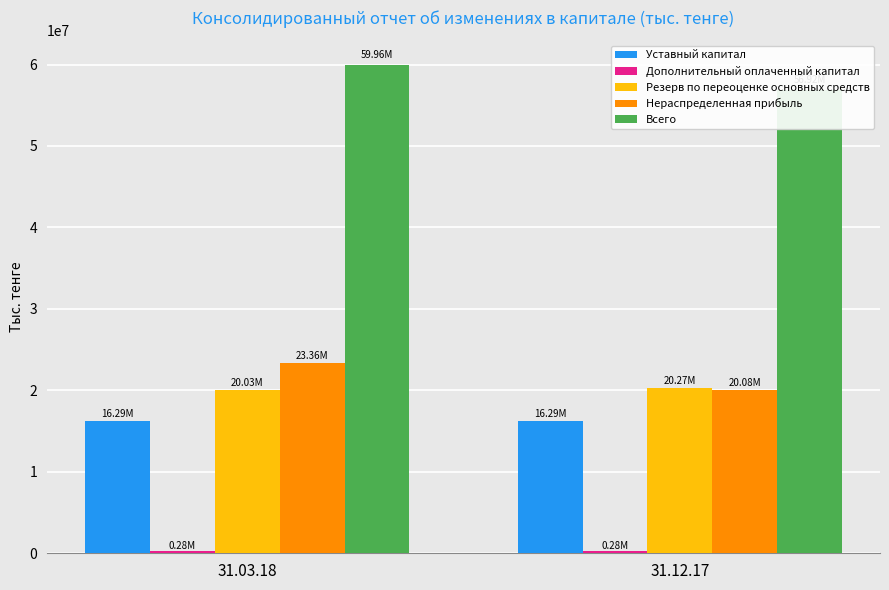

What is the average value of the Резерв по переоценке основных средств series?

20154270